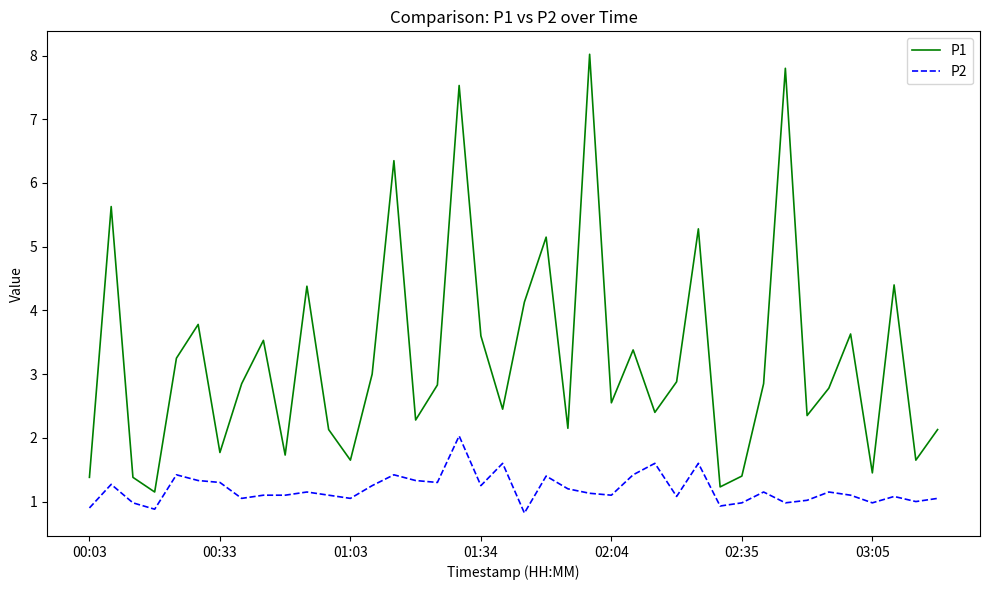

What is the greatest value displayed?

8.0